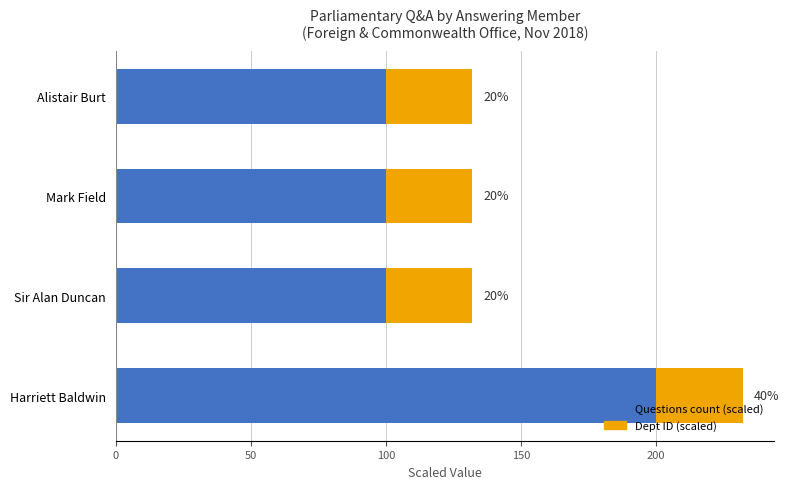

What are all the series names shown in the legend?

Questions count (scaled), Dept ID (scaled)